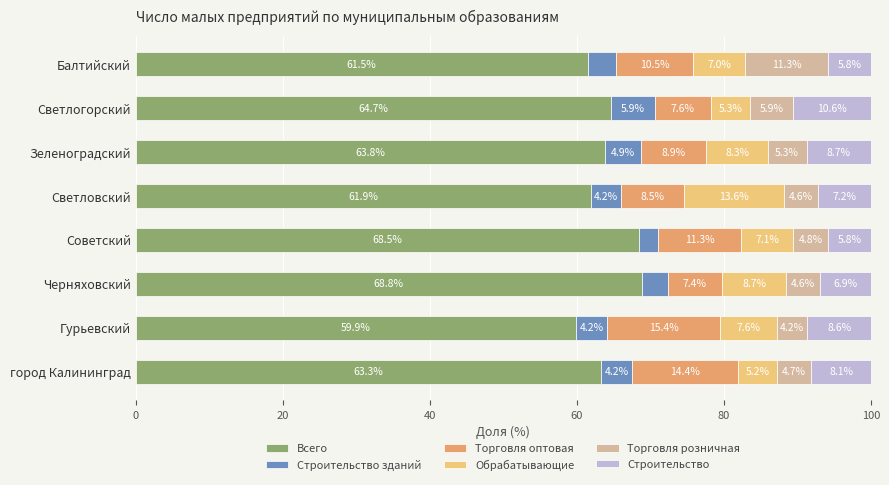

What is the total value across all series at Светловский?

100.0